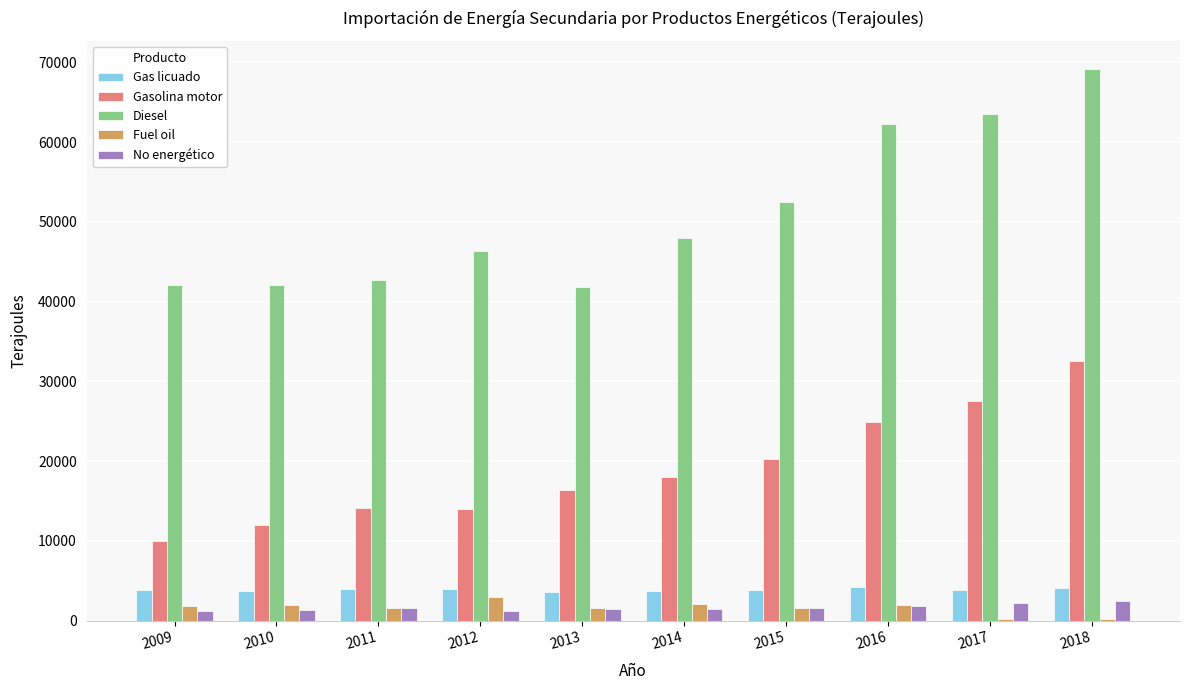

What is the maximum value shown in the chart?

69233.3